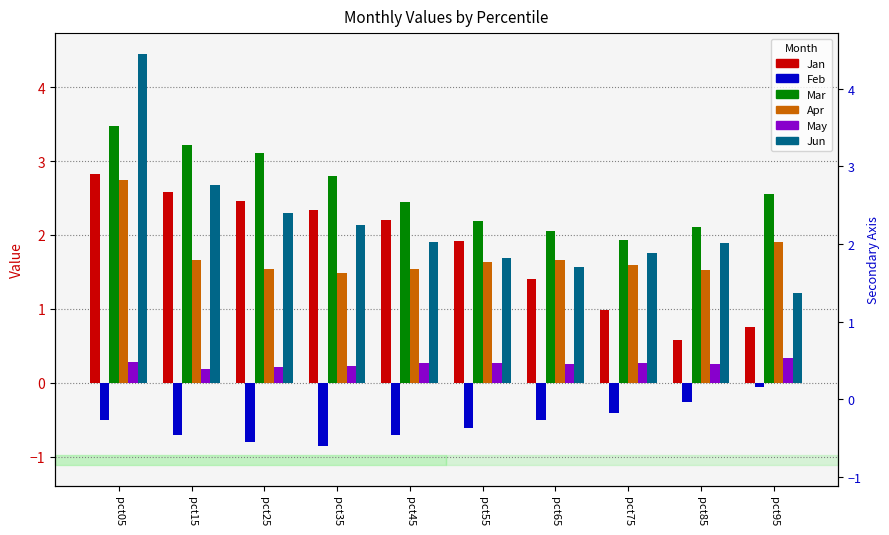

How many bars are there in total?

60